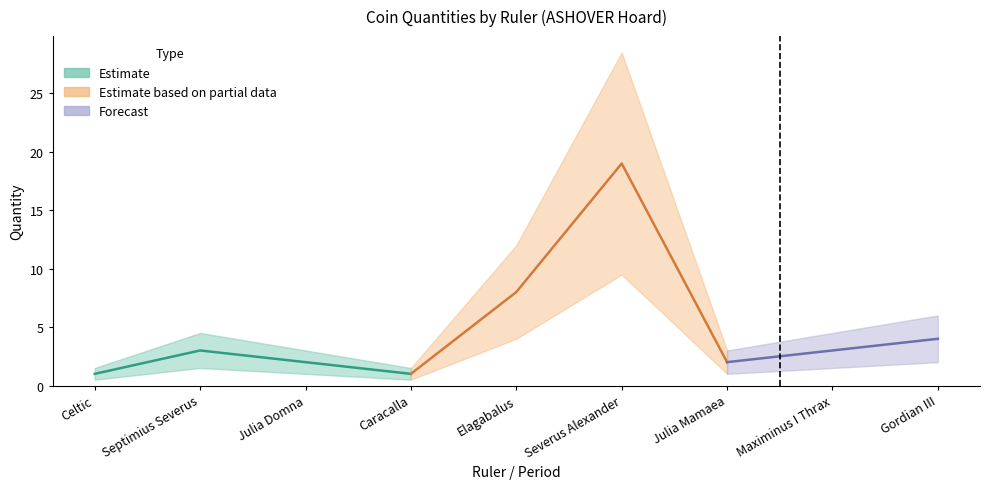

Reading left to right, list all the values displayed in this chart.

Quantity: Celtic=1.0	Septimius Severus=3.0	Julia Domna=2.0	Caracalla=1.0	Elagabalus=8.0	Severus Alexander=19.0	Julia Mamaea=2.0	Maximinus I Thrax=3.0	Gordian III=4.0
Quantity_upper: Celtic=1.5	Septimius Severus=4.5	Julia Domna=3.0	Caracalla=1.5	Elagabalus=12.0	Severus Alexander=28.5	Julia Mamaea=3.0	Maximinus I Thrax=4.5	Gordian III=6.0
Quantity_lower: Celtic=0.5	Septimius Severus=1.5	Julia Domna=1.0	Caracalla=0.5	Elagabalus=4.0	Severus Alexander=9.5	Julia Mamaea=1.0	Maximinus I Thrax=1.5	Gordian III=2.0